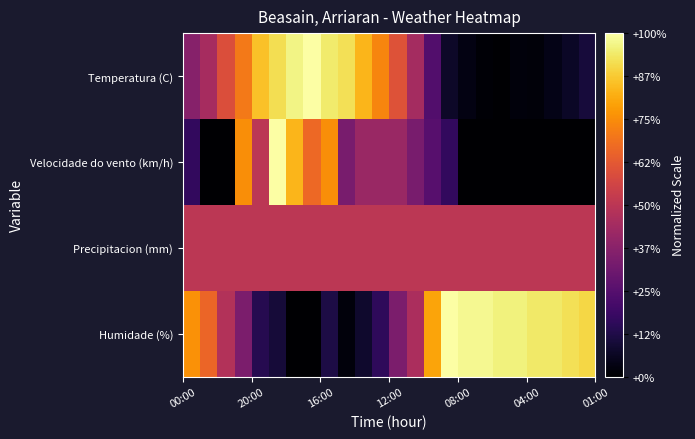

Count the number of data series in this chart.

4